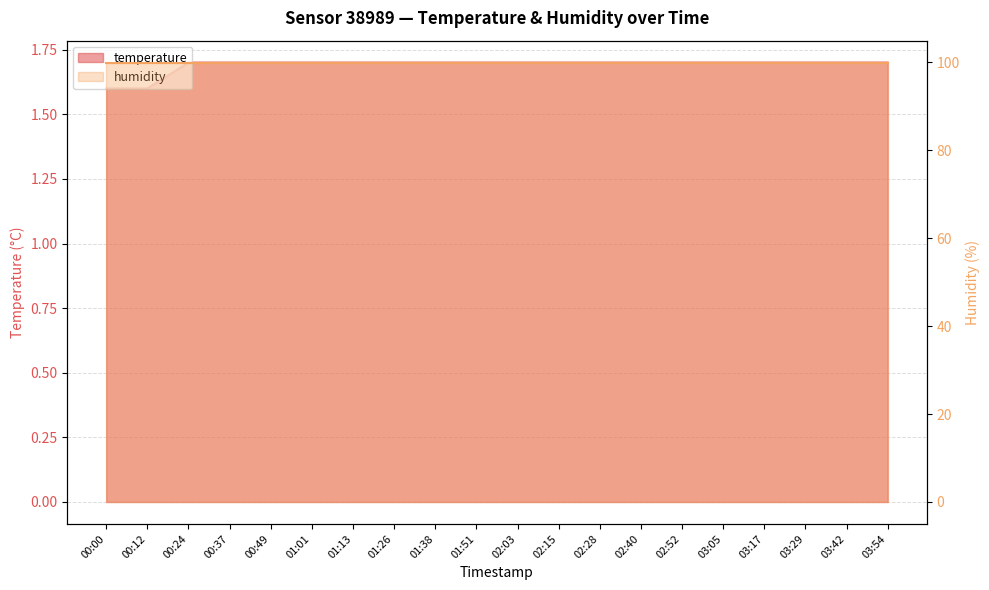

Reading left to right, what are all the values shown in this chart?

00:00=1.6	00:12=1.6	00:24=1.7	00:37=1.7	00:49=1.7	01:01=1.7	01:13=1.7	01:26=1.7	01:38=1.7	01:51=1.7	02:03=1.7	02:15=1.7	02:28=1.7	02:40=1.7	02:52=1.7	03:05=1.7	03:17=1.7	03:29=1.7	03:42=1.7	03:54=1.7